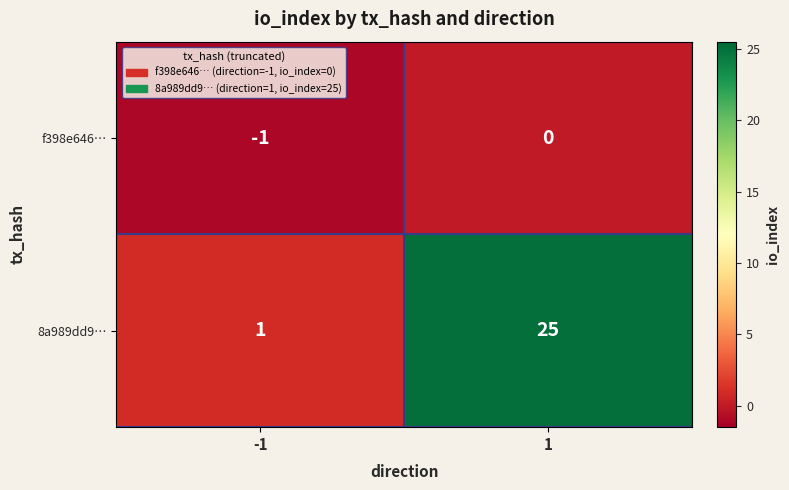

Reading left to right, extract all data points from this chart.

f398e646…: -1	0
8a989dd9…: 1	25